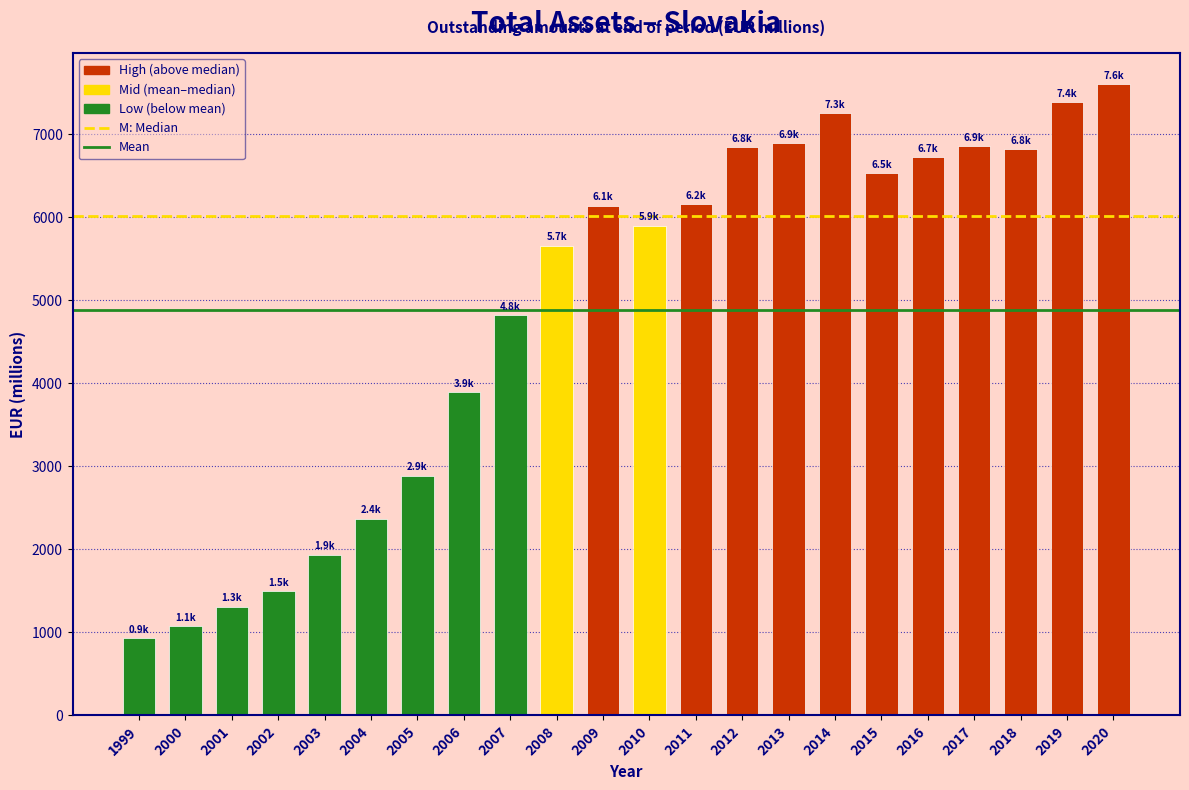

What is the change in value from 1999 to 2018?

+5892.6